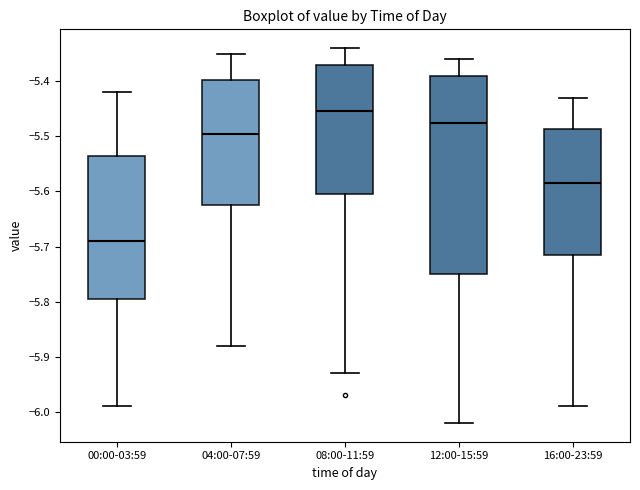

Where is the lower edge of the box for 08:00-11:59 on the y-axis? The values are not printed on the chart, so give them approximately, as read against the axis.

-5.60